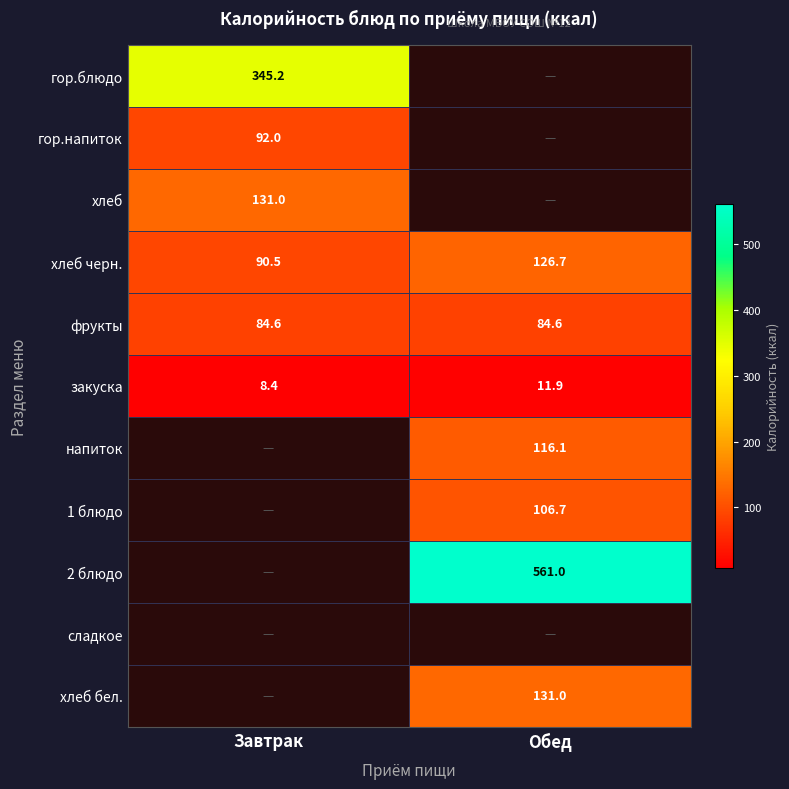

At which label is хлеб черн. closest to 108?

Завтрак